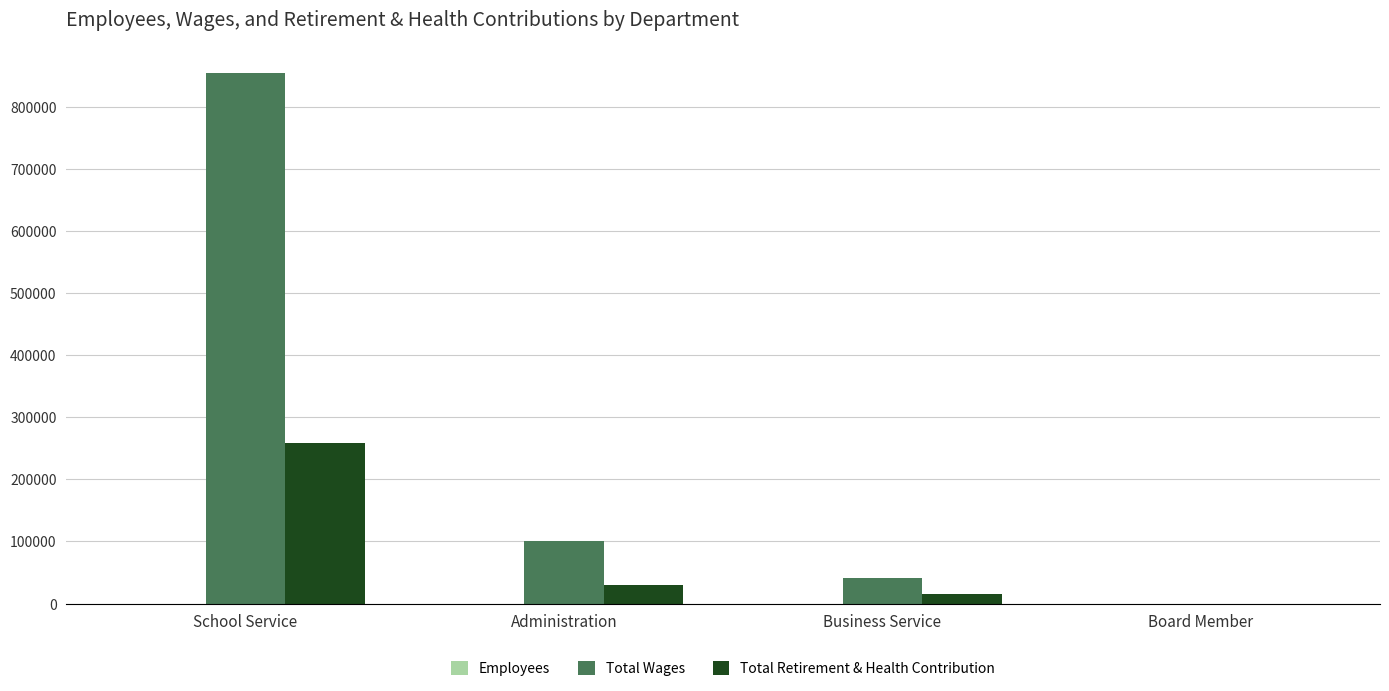

The Total Retirement & Health Contribution series shows 29865 at Administration. True or false?

True